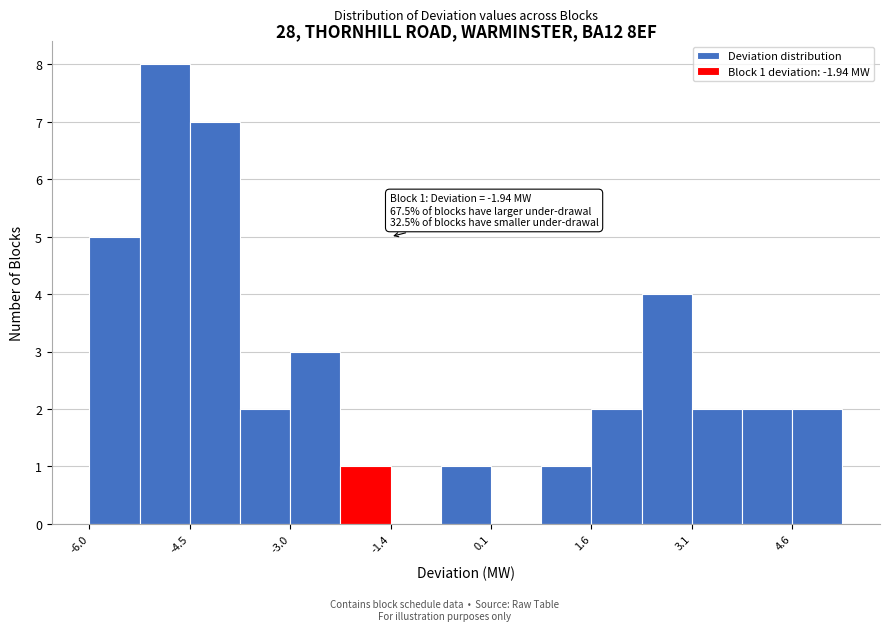

Around what value on the x-axis is the tallest bar? Give the approximate position of its centre, as read against the axis.

-4.8